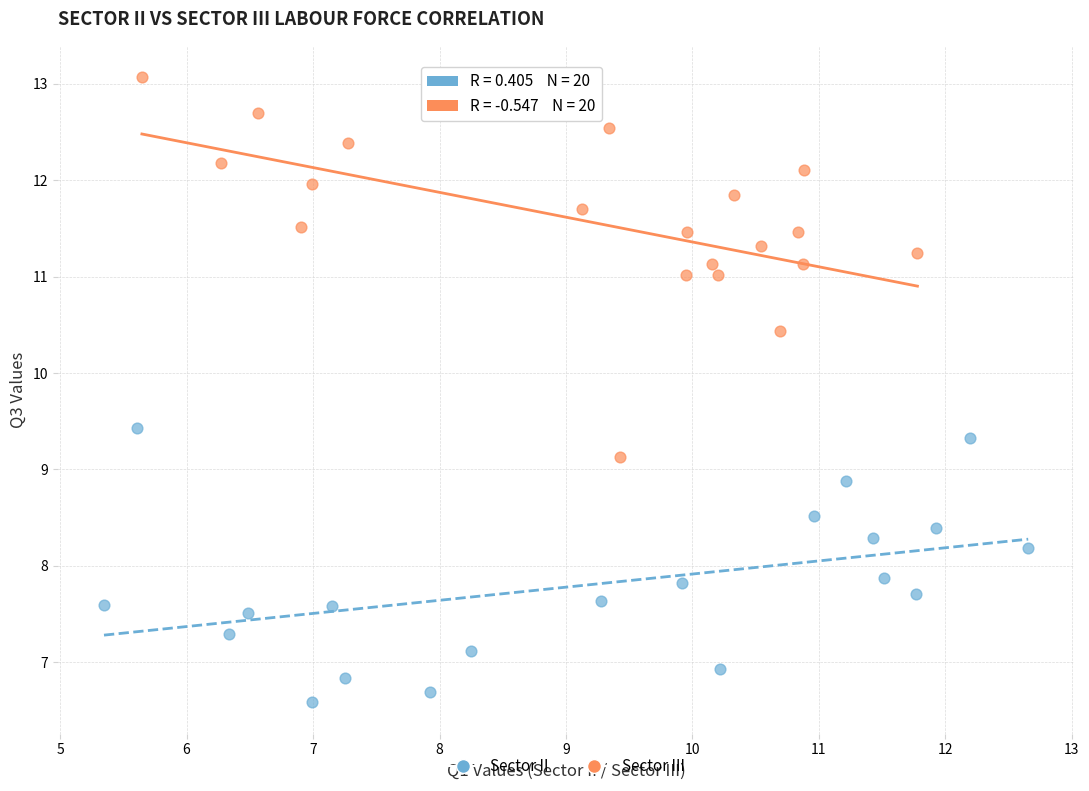

Which series contains the lowest Y value?

Sector II